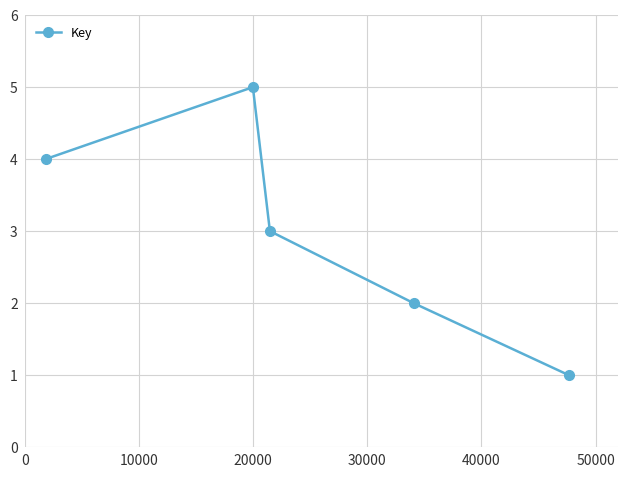

Reading left to right, list all the values displayed in this chart.

4	5	3	2	1